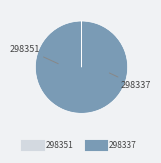

Which category has the biggest portion of the pie?

298337